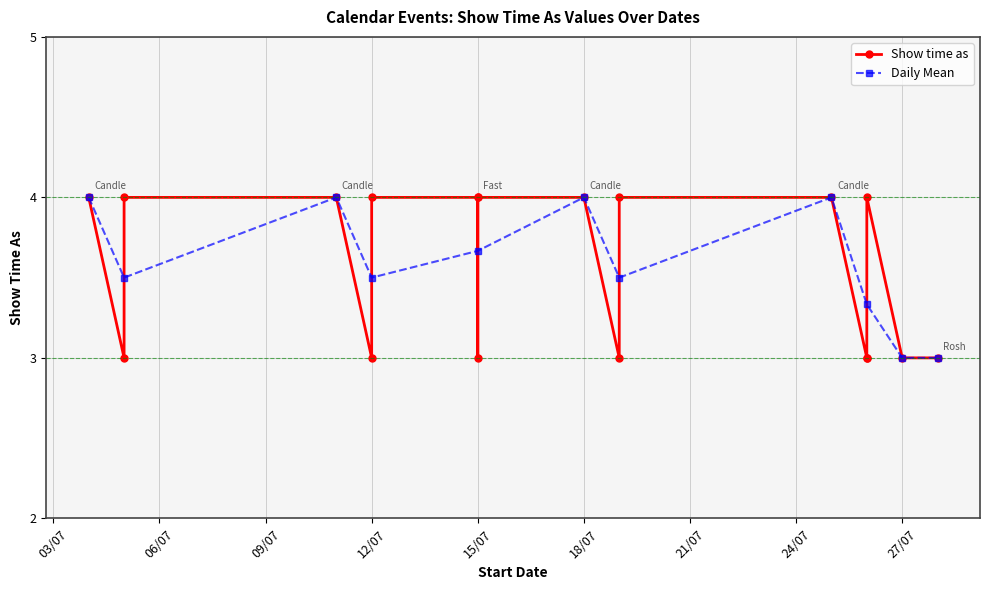

The value of Daily Mean at 15/07 is 4.8. True or false?

False